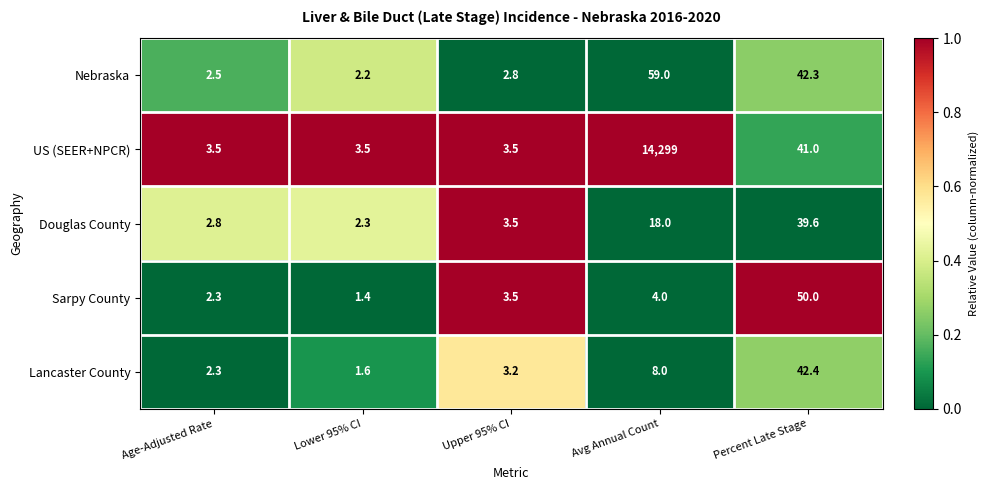

At which category is the sum across all series the highest?

Avg Annual Count